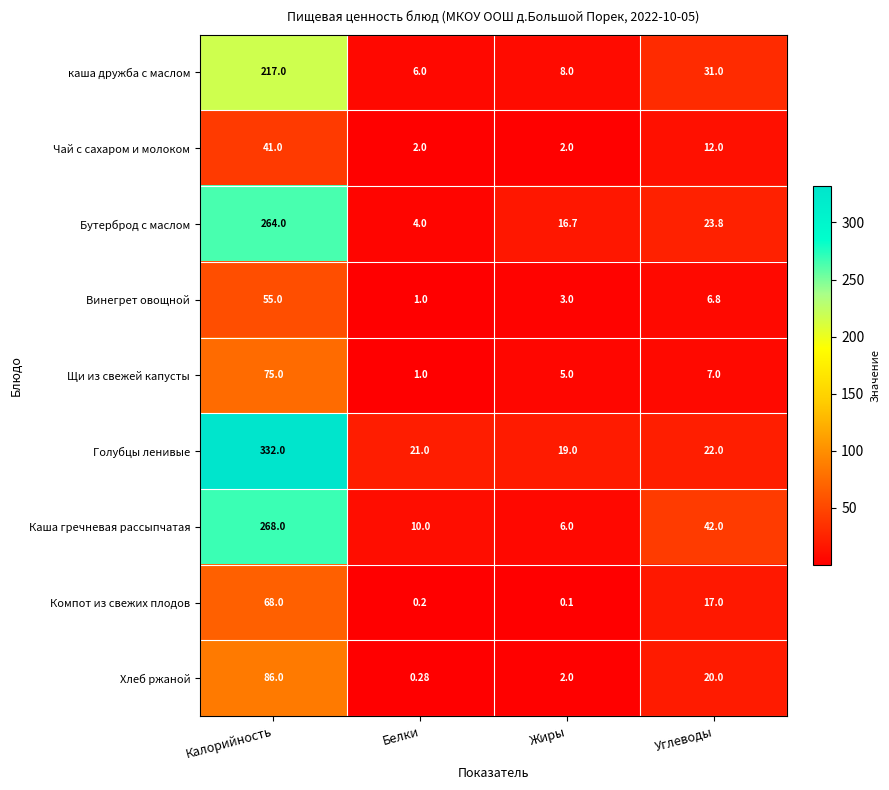

At which category is the sum across all series the highest?

Калорийность